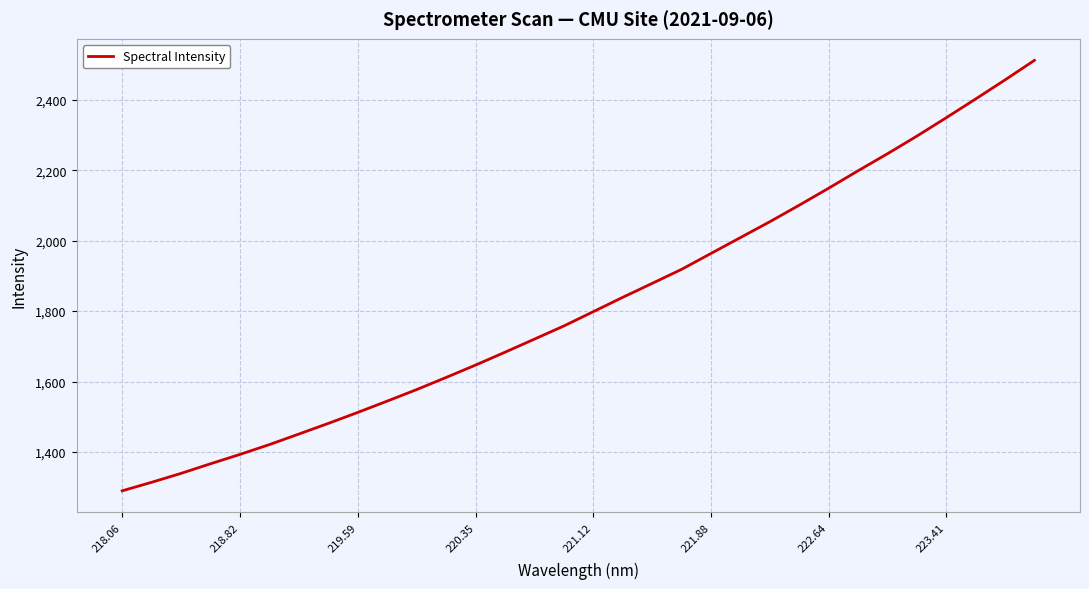

What is the maximum value shown in the chart?

2511.5